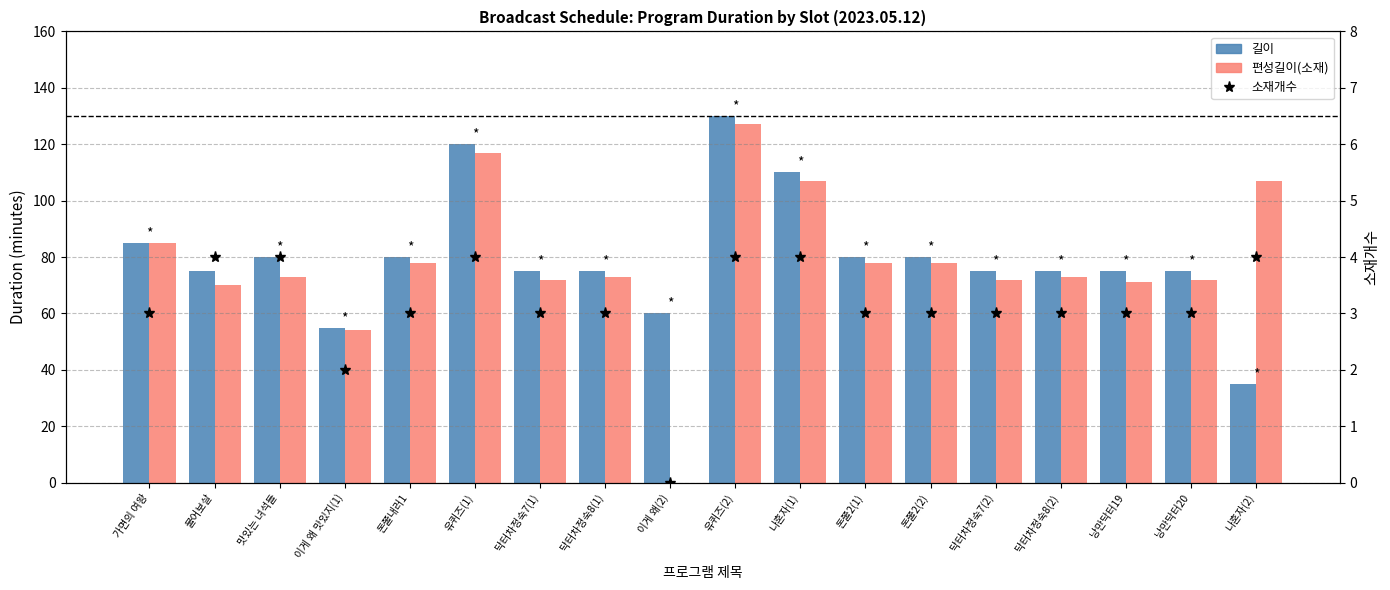

True or false: 길이 has a value of 15 at 이게 왜 맛있지(1).

False